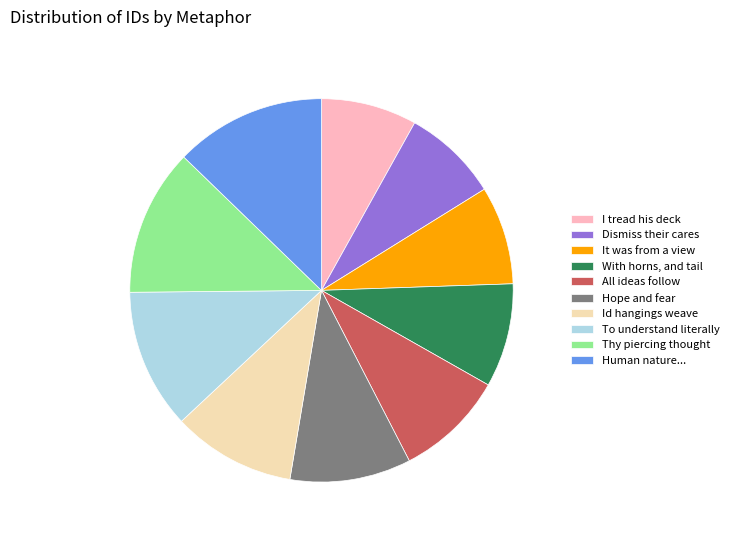

Is it true that To understand literally is 12% of the pie?

True